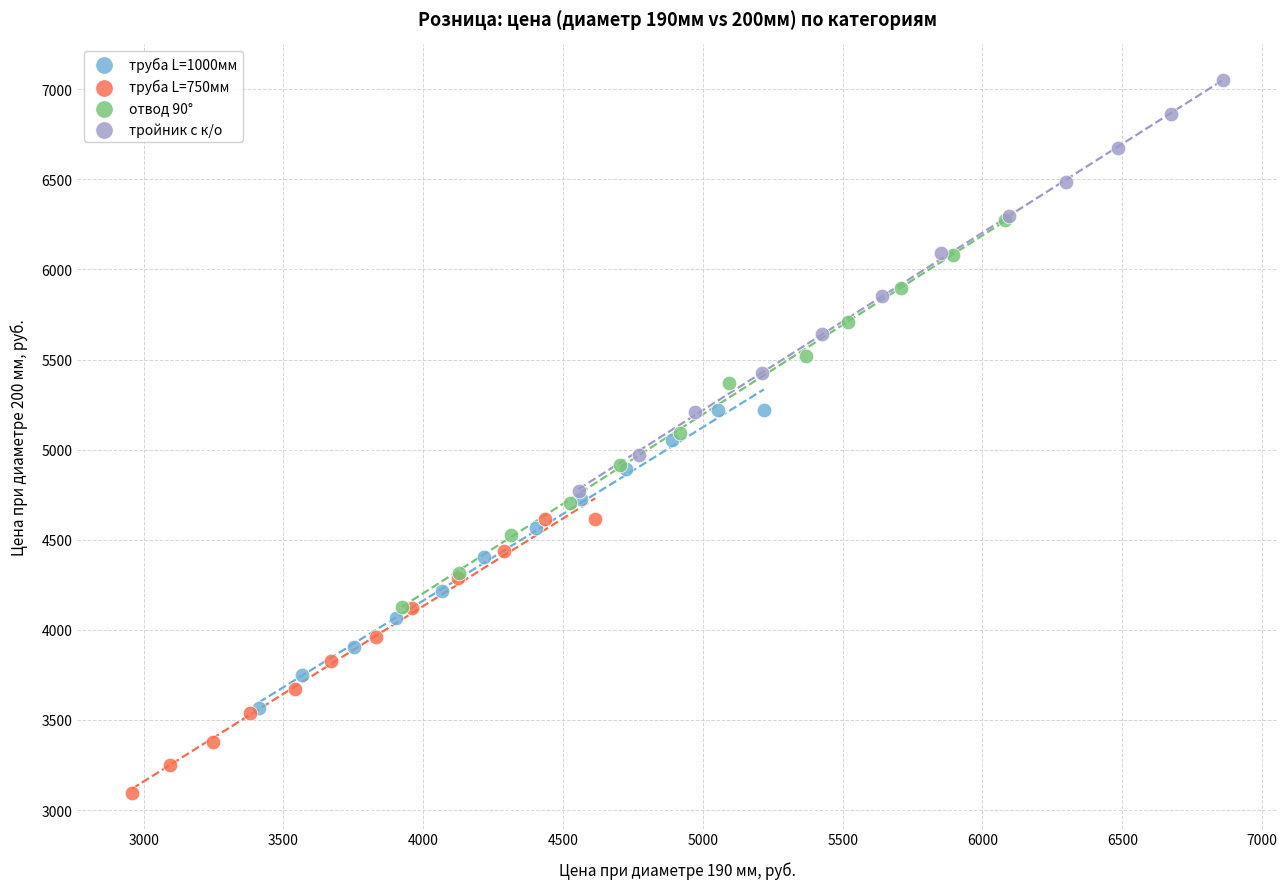

Which series has the largest Y range (max minus min)?

тройник с к/о